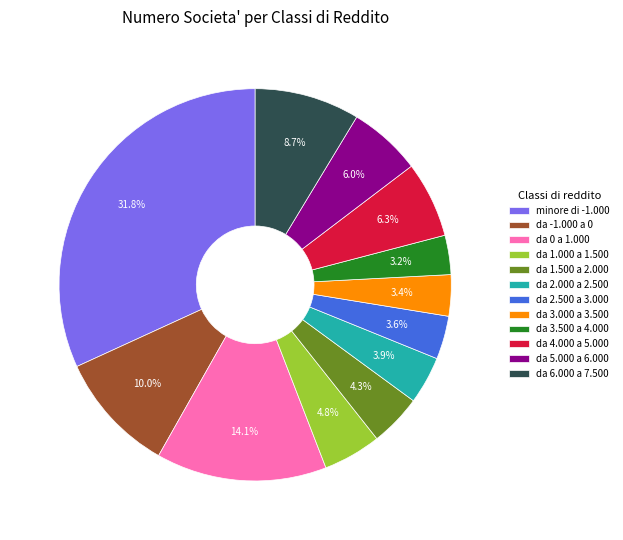

Does minore di -1.000 represent more than half of the total?

No